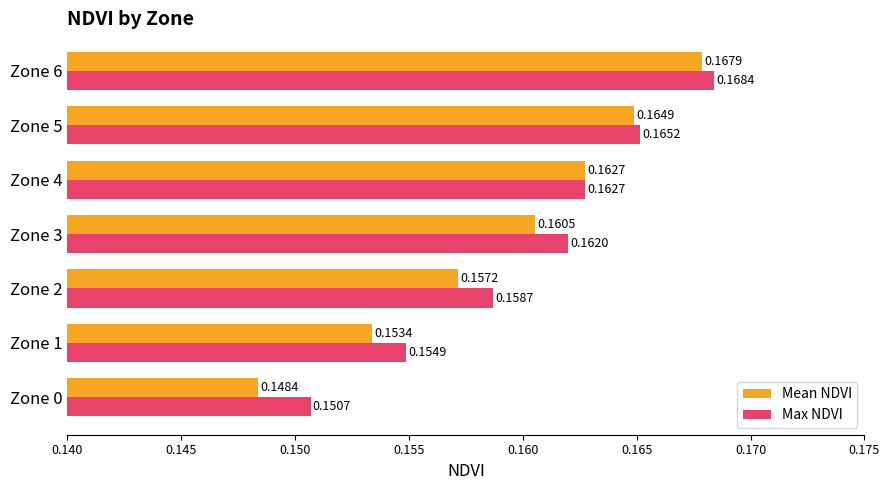

Which series has the widest spread of values?

Mean NDVI